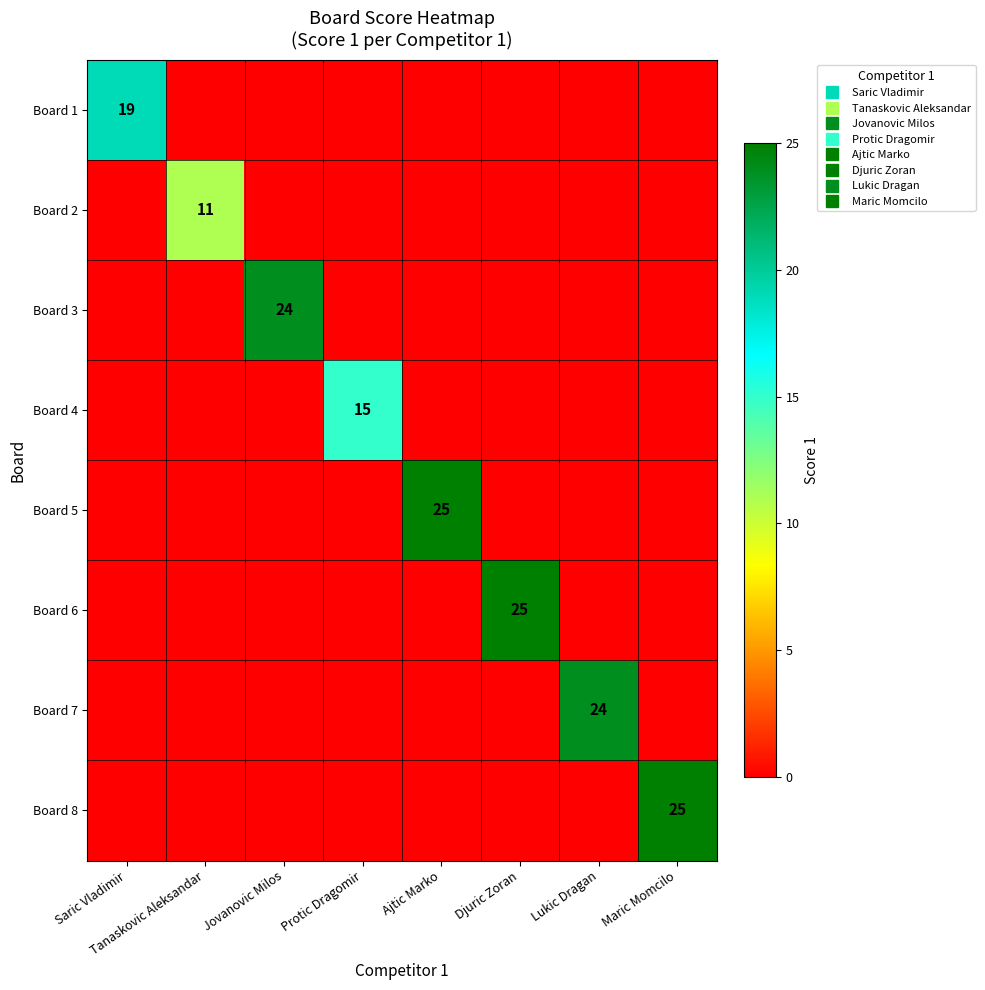

At Ajtic Marko, list the series in order from largest to smallest.

Board 5, Board 1, Board 2, Board 3, Board 4, Board 6, Board 7, Board 8